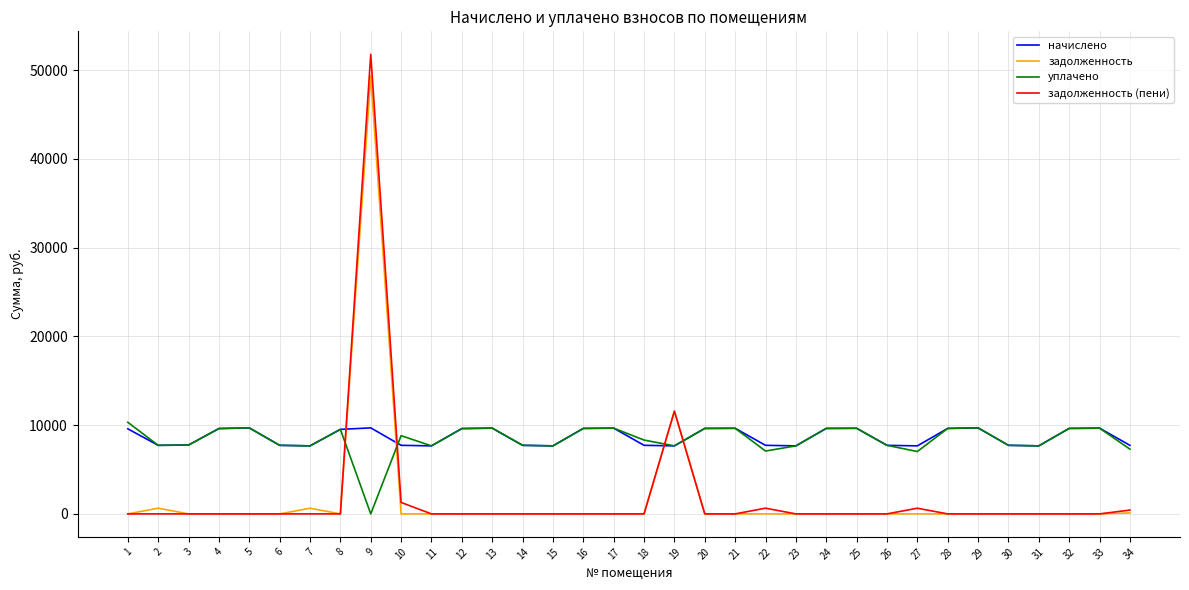

Which series has the largest range (max minus min)?

задолженность (пени)